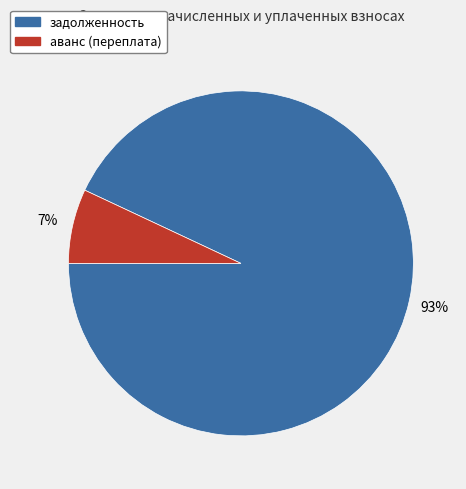

Does any single category account for the majority?

Yes